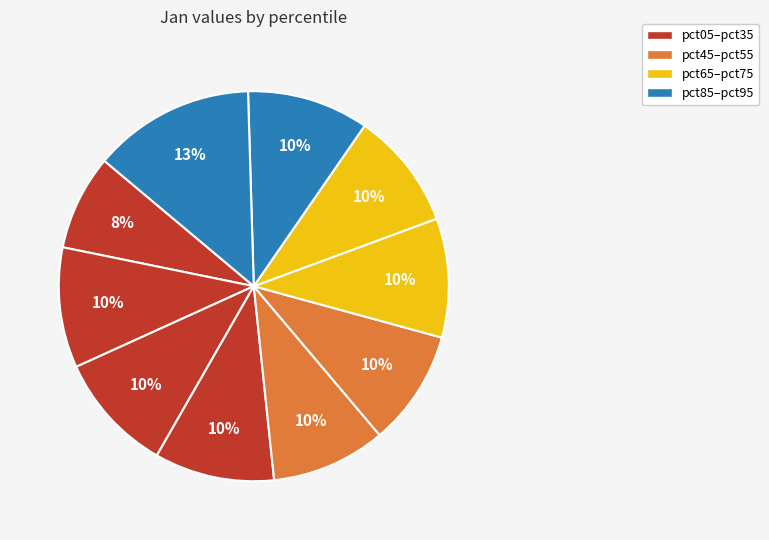

Count the number of slices in the pie.

10